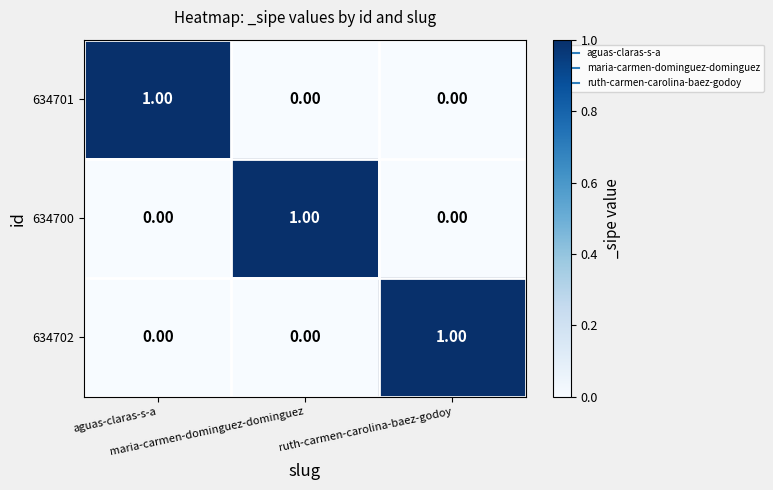

How many data points does each series have?

3